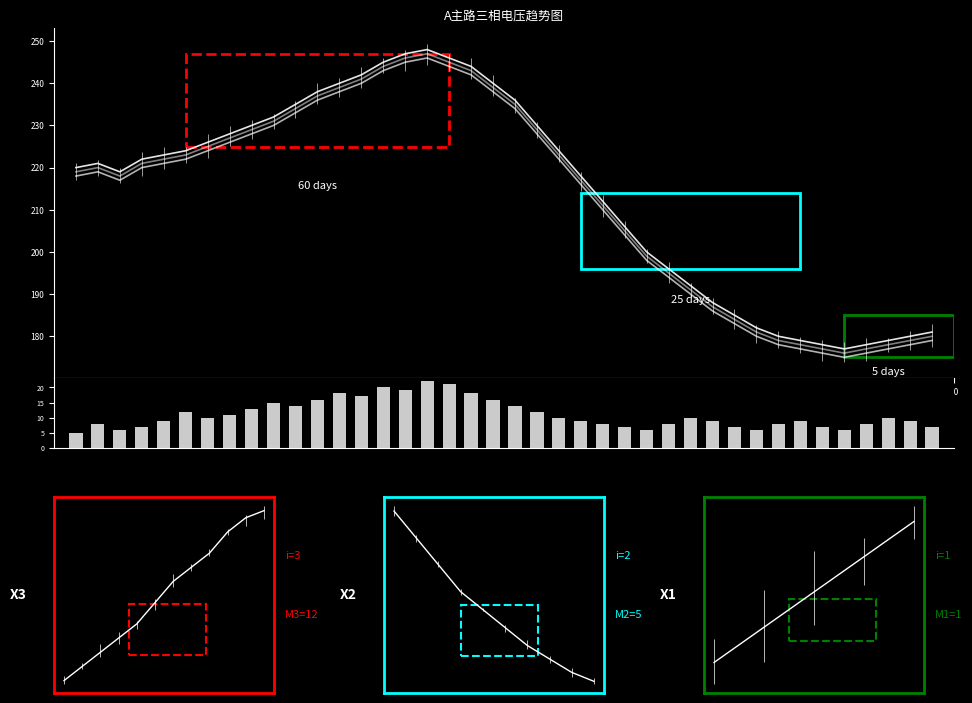

What is the spread (max minus min) of values at 15?

2